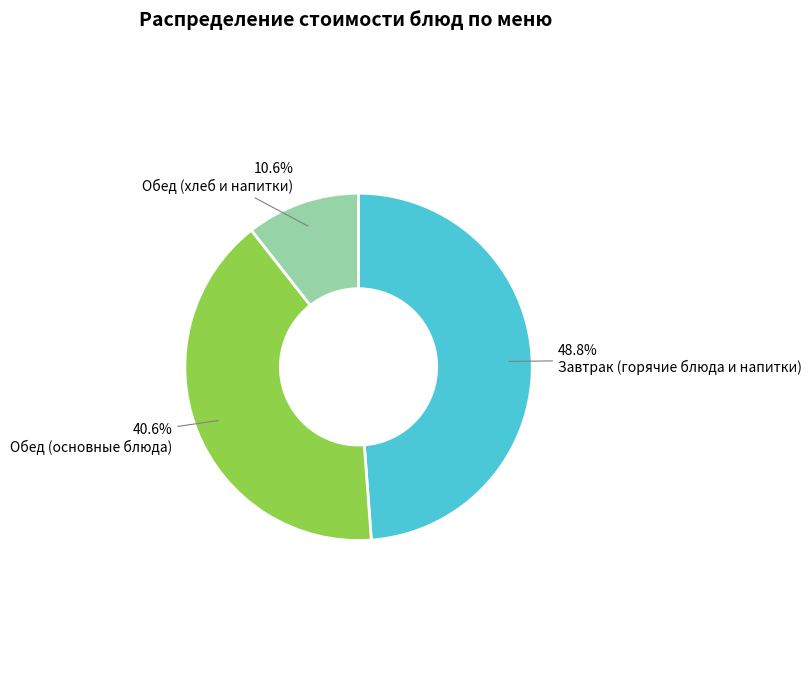

Is there any slice that represents more than half of the pie?

No